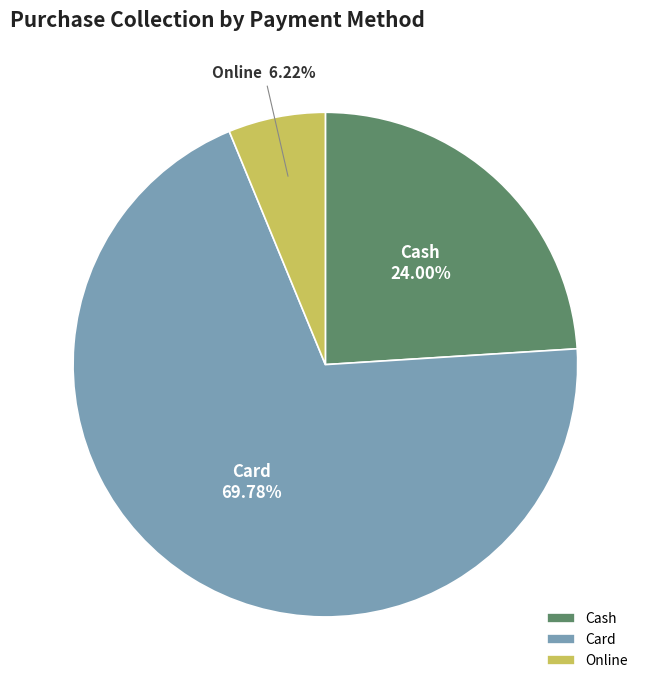

What percentage is the Card slice, to the nearest percent?

70%